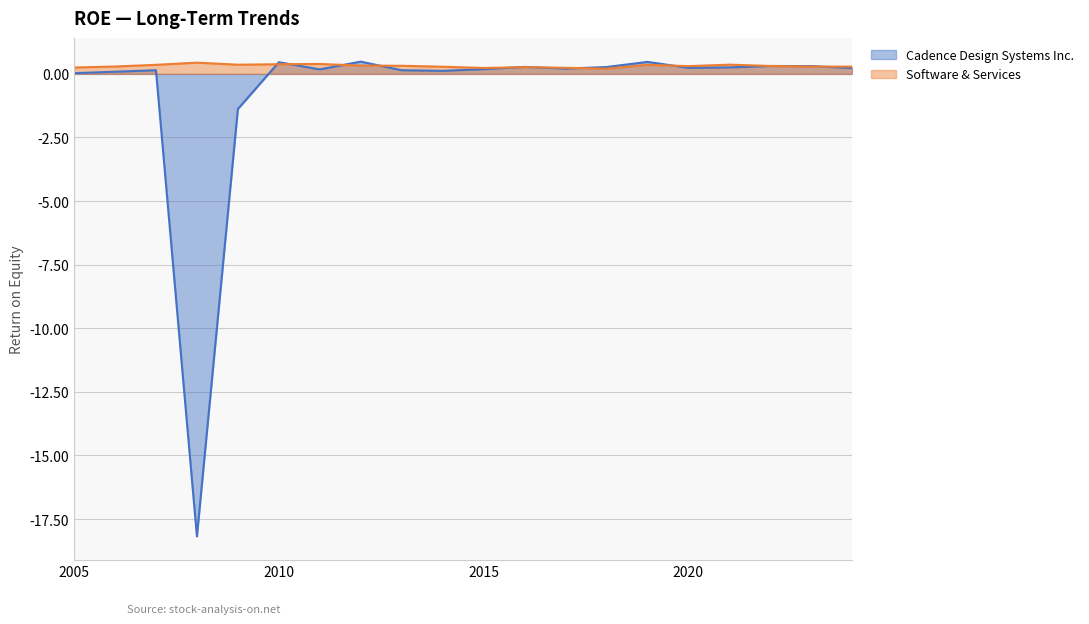

The value of Cadence Design Systems Inc. at 2010 is 0.5. True or false?

True